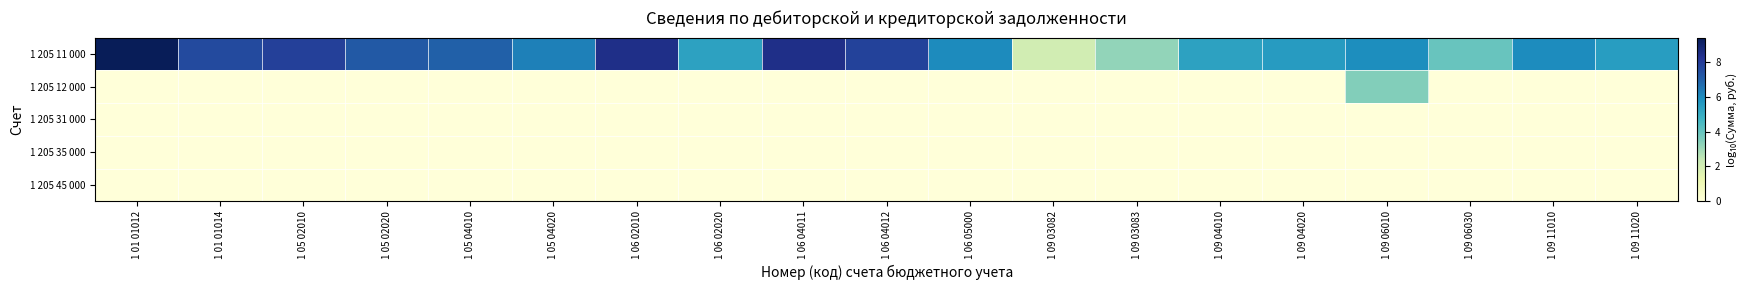

Reading left to right, what are all the values shown in this chart?

1 205 11 000: 1 01 01012=9.4	1 01 01014=7.6	1 05 02010=7.9	1 05 02020=7.2	1 05 04010=7.0	1 05 04020=6.2	1 06 02010=8.4	1 06 02020=5.3	1 06 04011=8.4	1 06 04012=7.8	1 06 05000=6.0	1 09 03082=2.0	1 09 03083=3.2	1 09 04010=5.4	1 09 04020=5.5	1 09 06010=5.9	1 09 06030=3.9	1 09 11010=6.0	1 09 11020=5.5
1 205 12 000: 1 01 01012=0.0	1 01 01014=0.0	1 05 02010=0.0	1 05 02020=0.0	1 05 04010=0.0	1 05 04020=0.0	1 06 02010=0.0	1 06 02020=0.0	1 06 04011=0.0	1 06 04012=0.0	1 06 05000=0.0	1 09 03082=0.0	1 09 03083=0.0	1 09 04010=0.0	1 09 04020=0.0	1 09 06010=3.5	1 09 06030=0.0	1 09 11010=0.0	1 09 11020=0.0
1 205 31 000: 1 01 01012=0.0	1 01 01014=0.0	1 05 02010=0.0	1 05 02020=0.0	1 05 04010=0.0	1 05 04020=0.0	1 06 02010=0.0	1 06 02020=0.0	1 06 04011=0.0	1 06 04012=0.0	1 06 05000=0.0	1 09 03082=0.0	1 09 03083=0.0	1 09 04010=0.0	1 09 04020=0.0	1 09 06010=0.0	1 09 06030=0.0	1 09 11010=0.0	1 09 11020=0.0
1 205 35 000: 1 01 01012=0.0	1 01 01014=0.0	1 05 02010=0.0	1 05 02020=0.0	1 05 04010=0.0	1 05 04020=0.0	1 06 02010=0.0	1 06 02020=0.0	1 06 04011=0.0	1 06 04012=0.0	1 06 05000=0.0	1 09 03082=0.0	1 09 03083=0.0	1 09 04010=0.0	1 09 04020=0.0	1 09 06010=0.0	1 09 06030=0.0	1 09 11010=0.0	1 09 11020=0.0
1 205 45 000: 1 01 01012=0.0	1 01 01014=0.0	1 05 02010=0.0	1 05 02020=0.0	1 05 04010=0.0	1 05 04020=0.0	1 06 02010=0.0	1 06 02020=0.0	1 06 04011=0.0	1 06 04012=0.0	1 06 05000=0.0	1 09 03082=0.0	1 09 03083=0.0	1 09 04010=0.0	1 09 04020=0.0	1 09 06010=0.0	1 09 06030=0.0	1 09 11010=0.0	1 09 11020=0.0